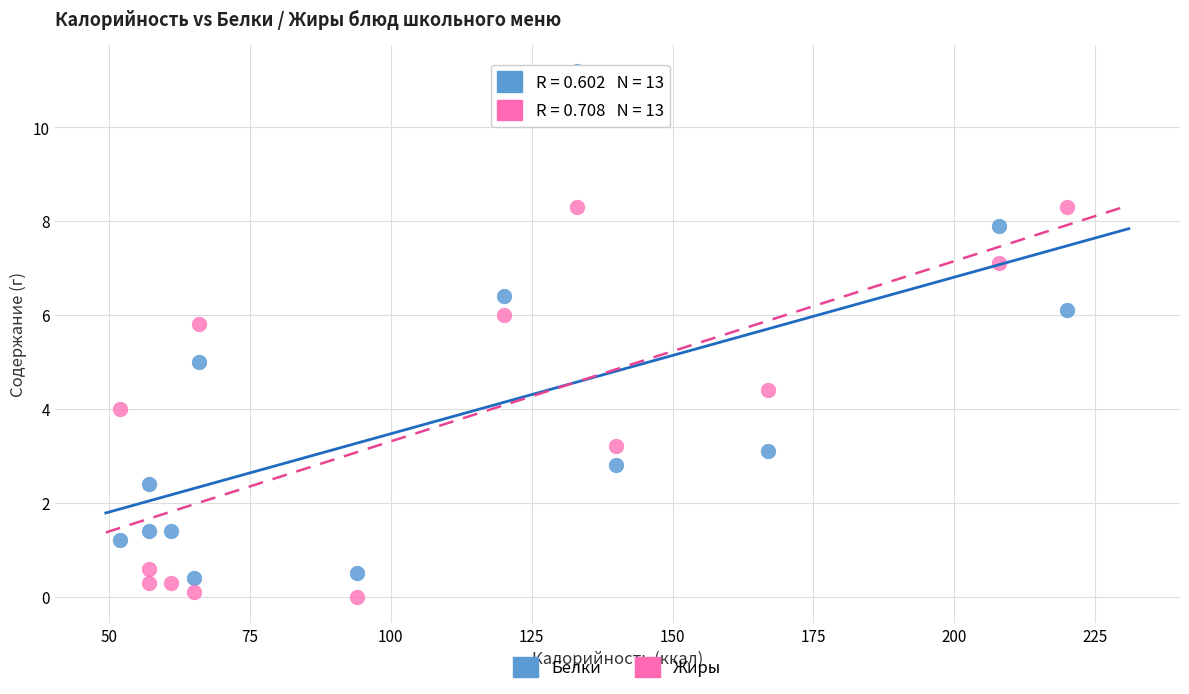

Across all data points, what is the range of Y values (max minus min)?

11.2